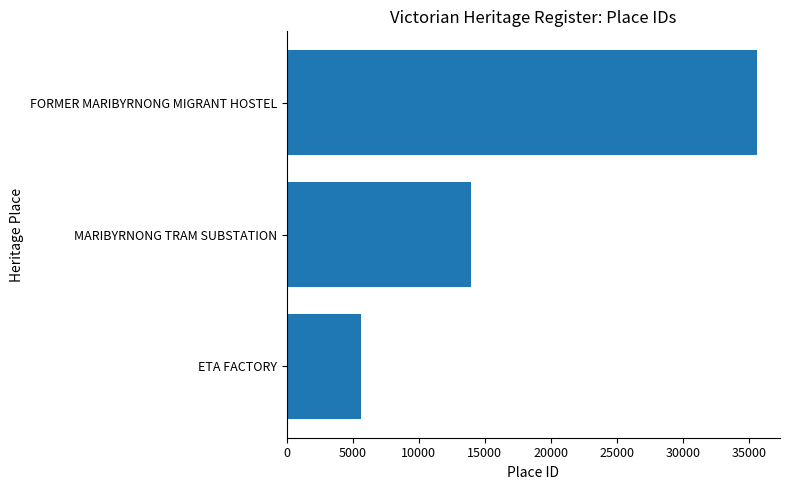

Count the number of categories in the chart.

3